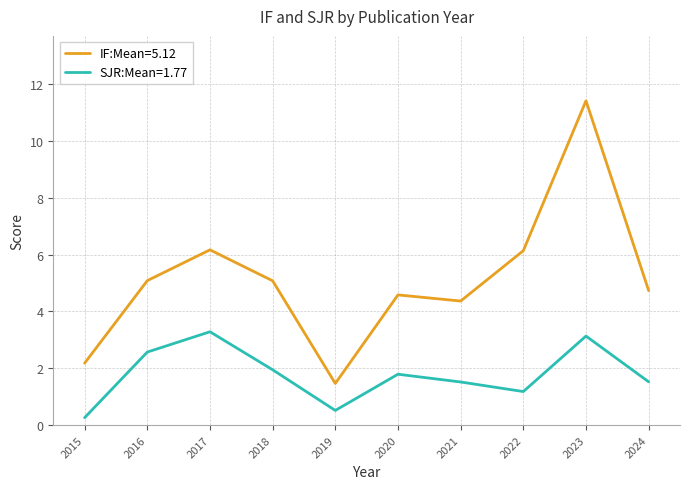

True or false: SJR:Mean=1.77 and IF:Mean=5.12 cross at least once.

False